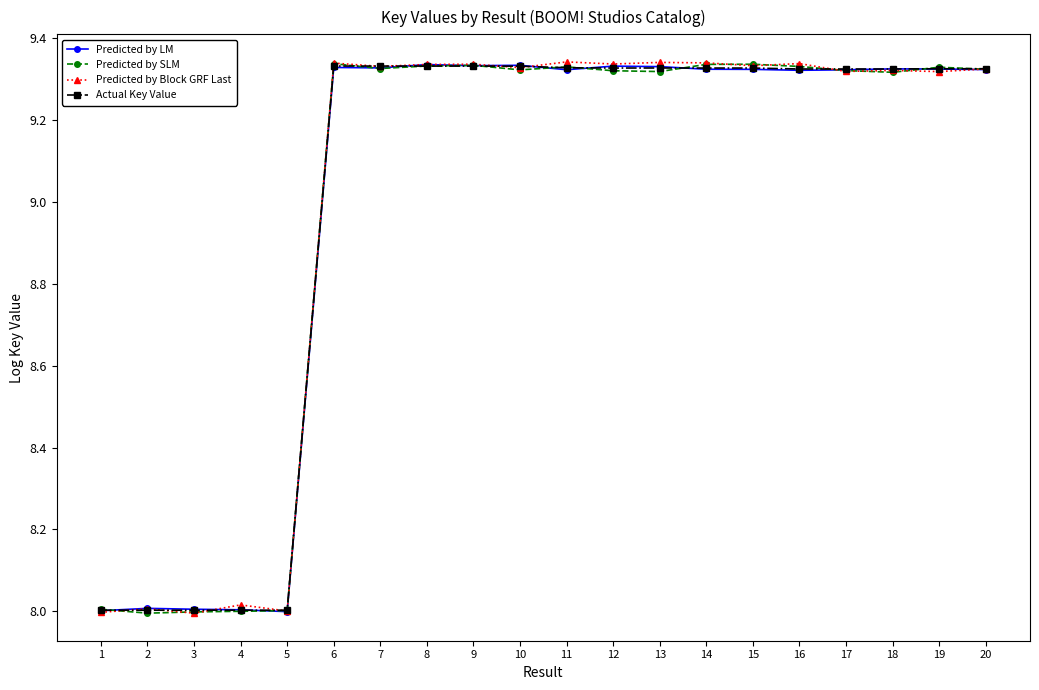

How many categories are shown in the chart?

20